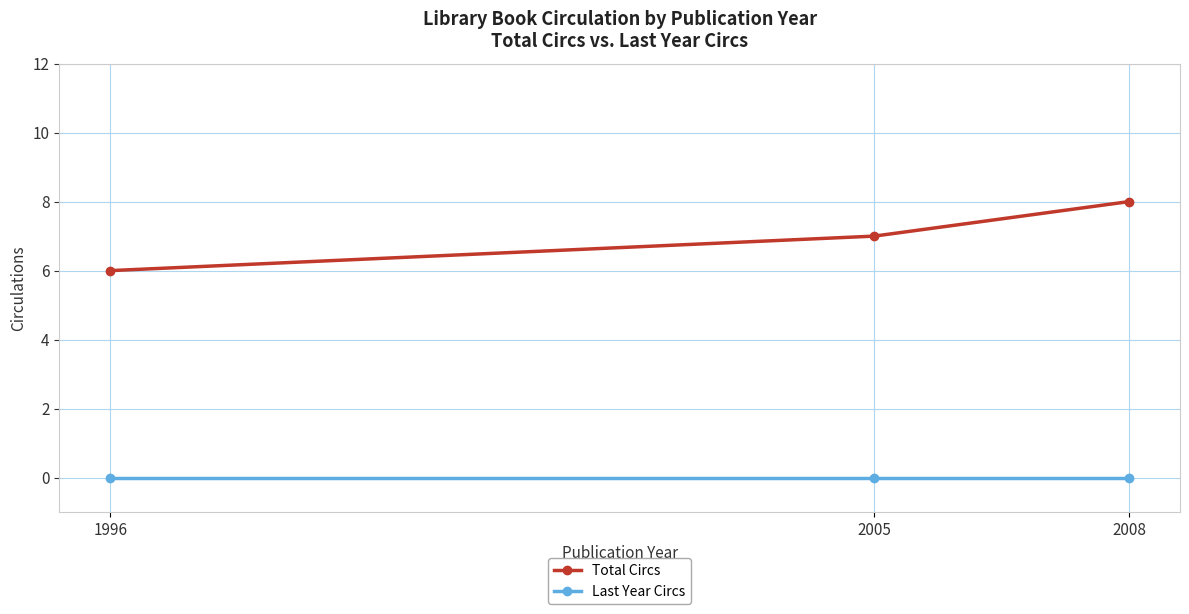

How many data points does each series have?

3